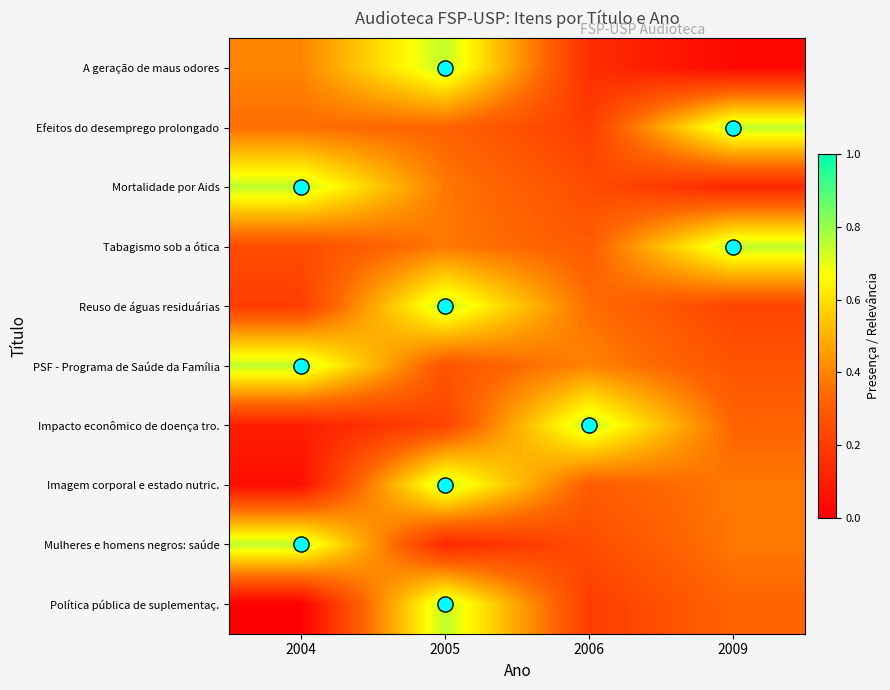

Between 2009 and 2006, which is larger?

2006